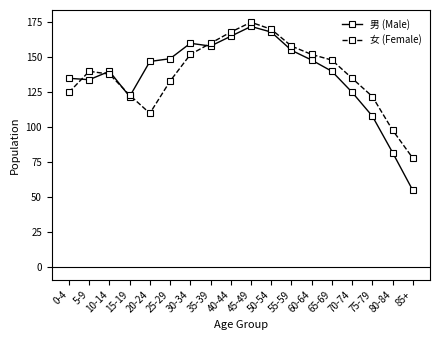

What value does the 女 (Female) series have at 10-14?

138